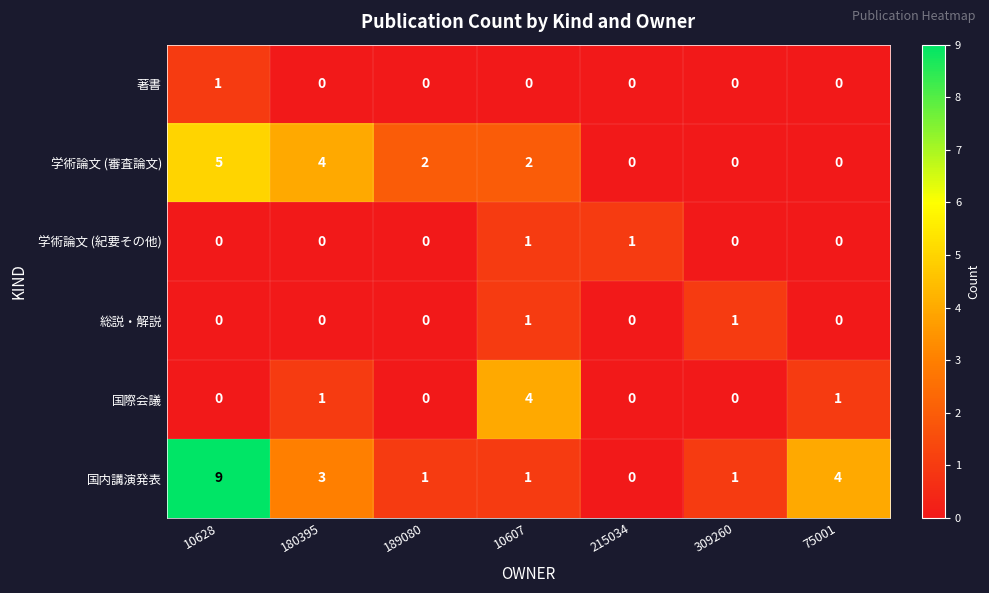

What is the total value across all series at 189080?

3